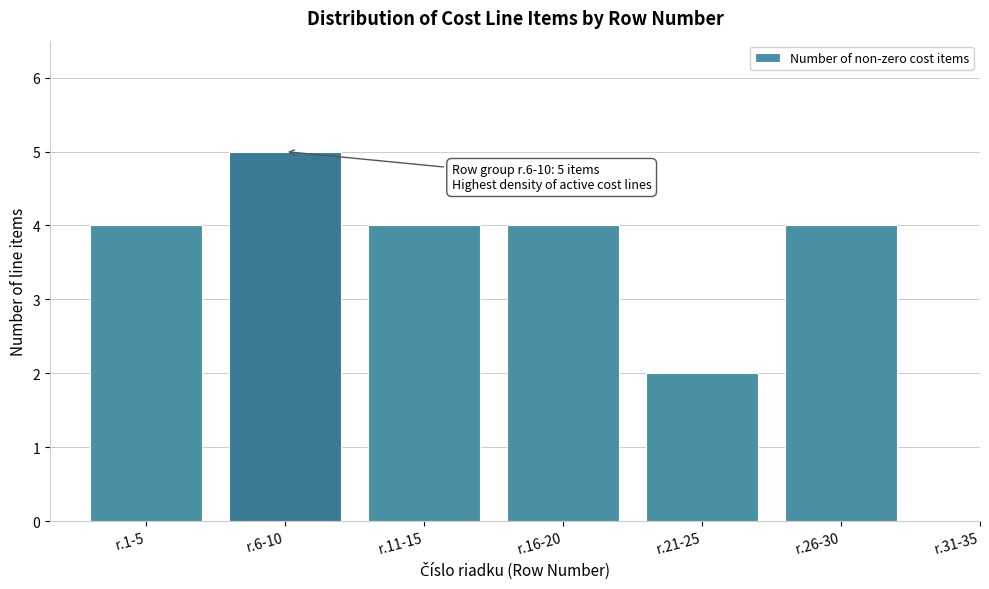

Reading left to right, what are all the values shown in this chart?

4	5	4	4	2	4